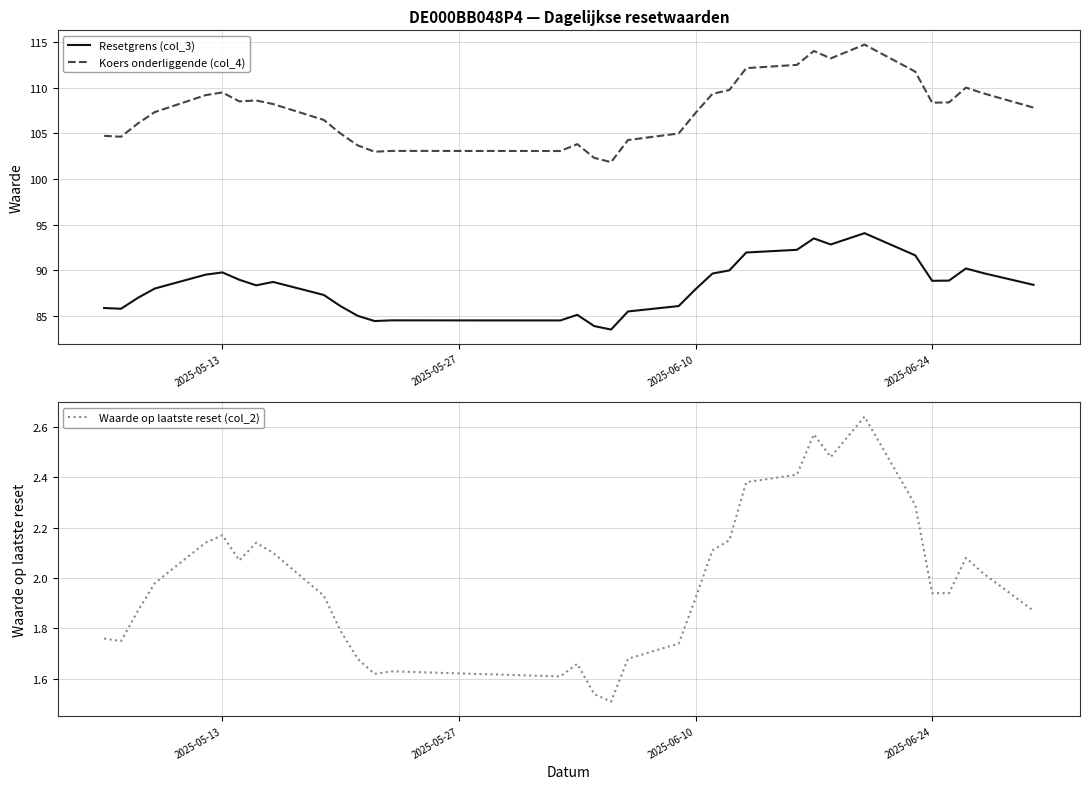

True or false: Koers onderliggende (col_4) and Resetgrens (col_3) cross at least once.

False